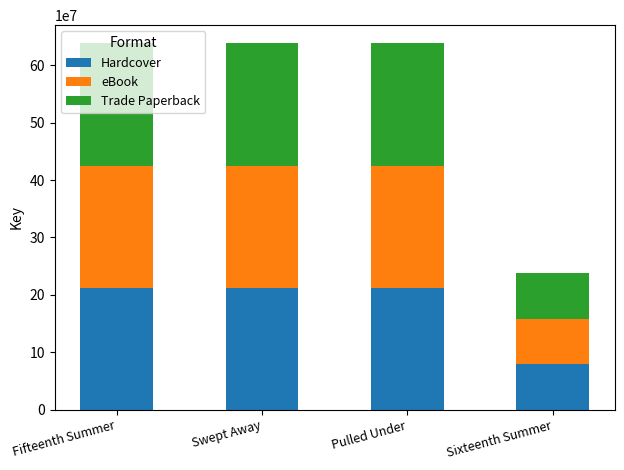

What is the maximum value for Hardcover?

212551989